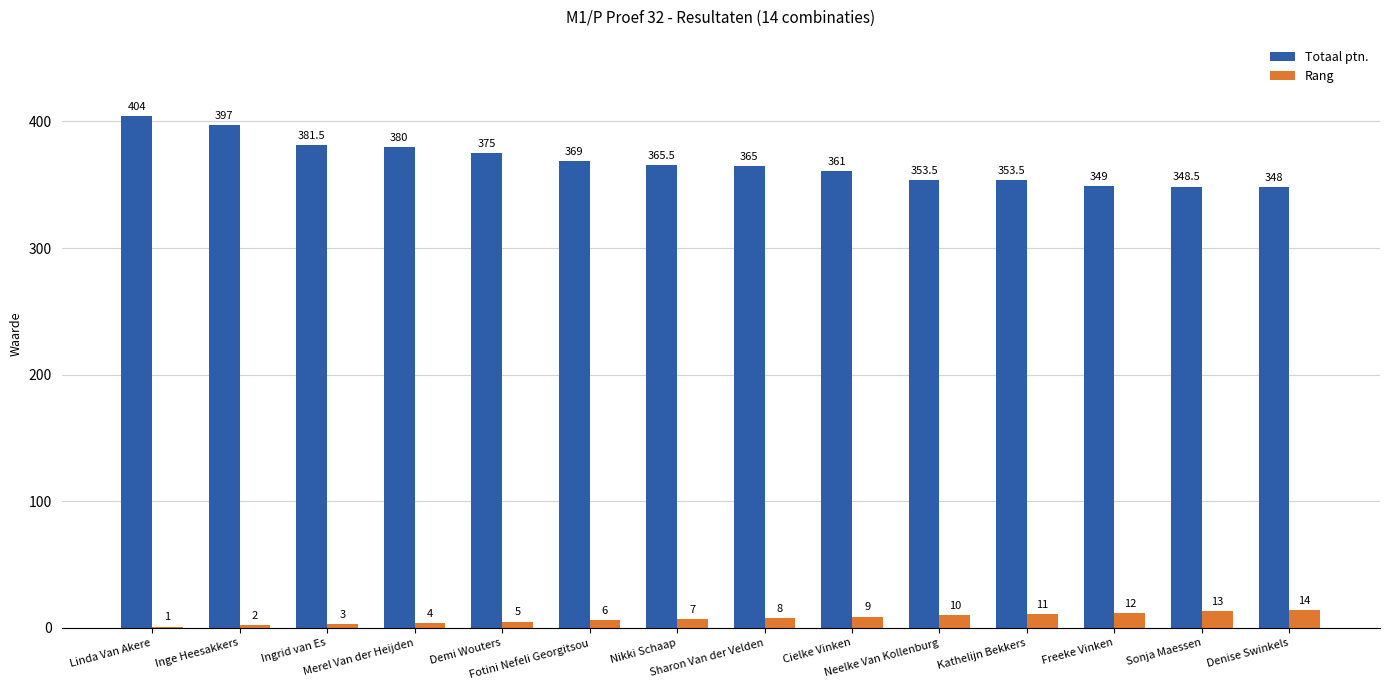

What is the maximum value for Totaal ptn.?

404.0